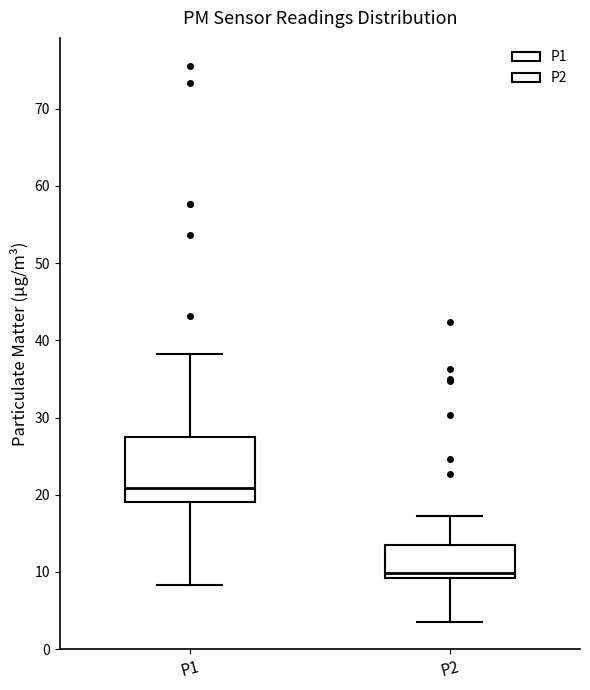

Where is the lower edge of the box for P2 on the y-axis? The values are not printed on the chart, so give them approximately, as read against the axis.

9